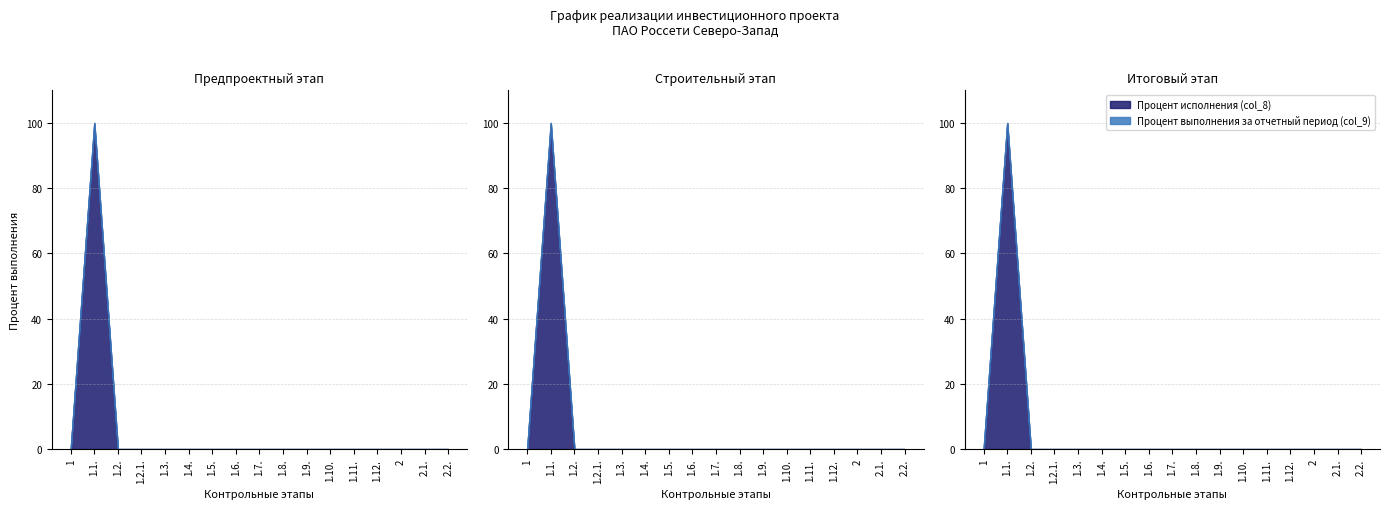

Where is the first local maximum for Процент исполнения (col_8)?

1.1.